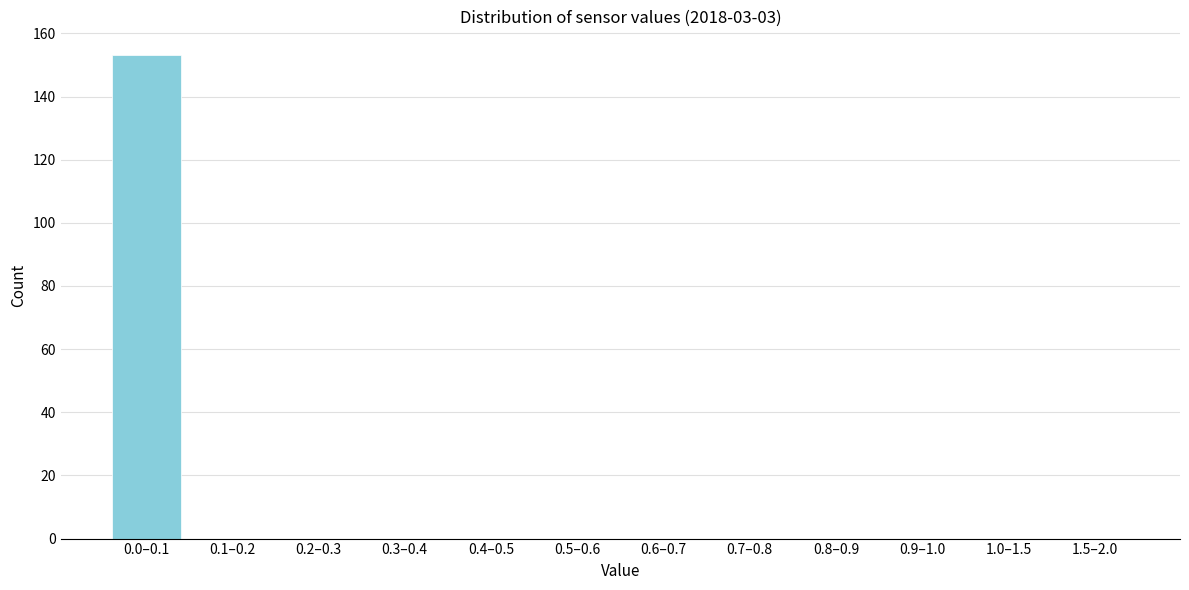

Reading left to right, list all the values displayed in this chart.

0.0–0.1=153	0.1–0.2=0	0.2–0.3=0	0.3–0.4=0	0.4–0.5=0	0.5–0.6=0	0.6–0.7=0	0.7–0.8=0	0.8–0.9=0	0.9–1.0=0	1.0–1.5=0	1.5–2.0=0